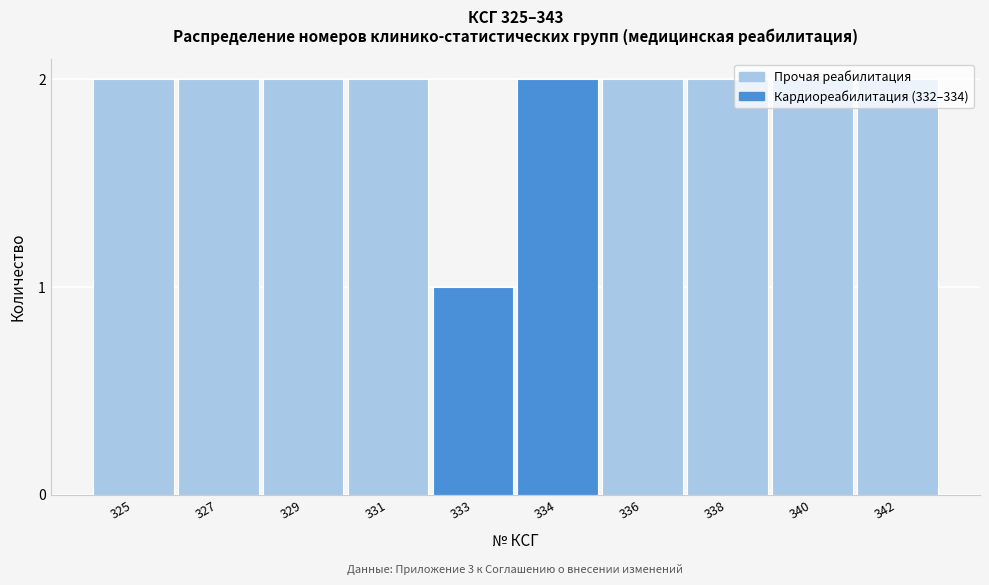

Approximately how many times larger is the value at 342 compared to 327?

1.0